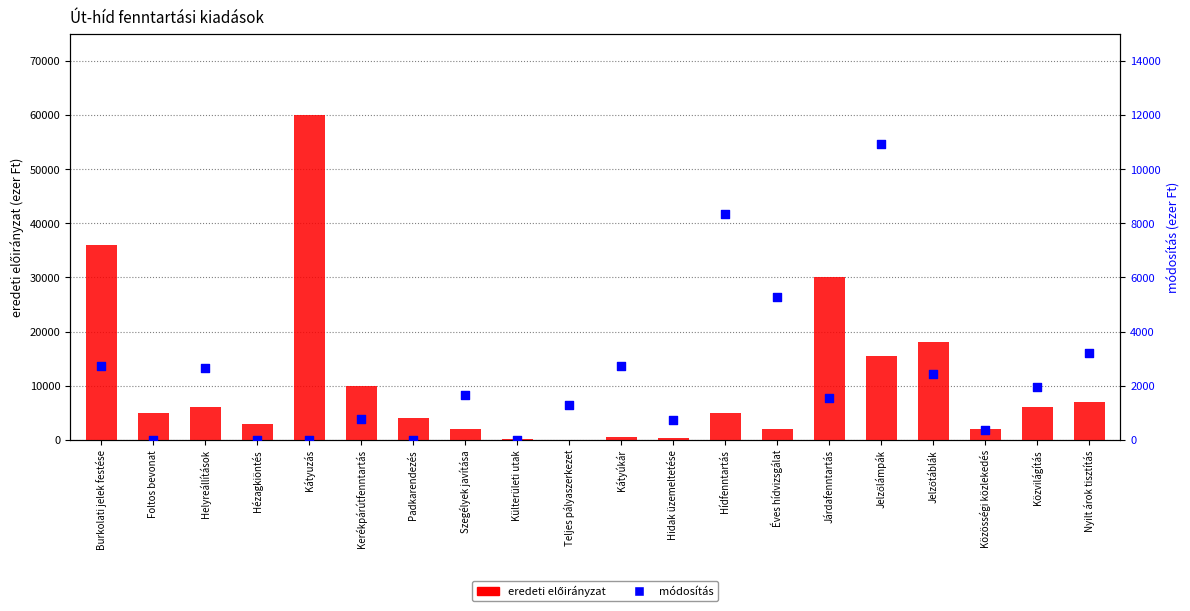

At which category is the sum across all series the highest?

Kátyuzás